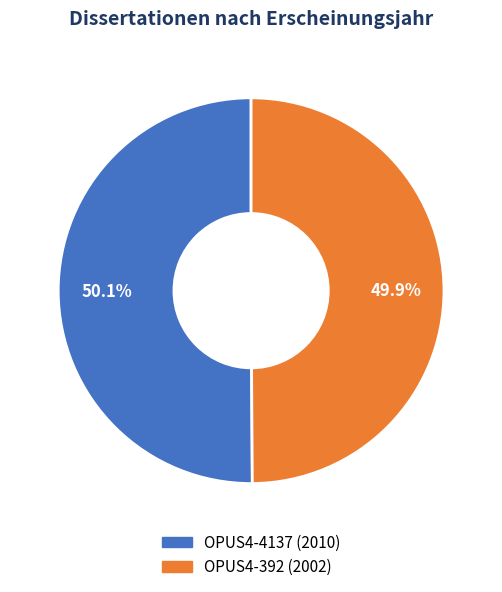

To the nearest percent, what is the combined percentage of OPUS4-392 (2002) and OPUS4-4137 (2010)?

100%